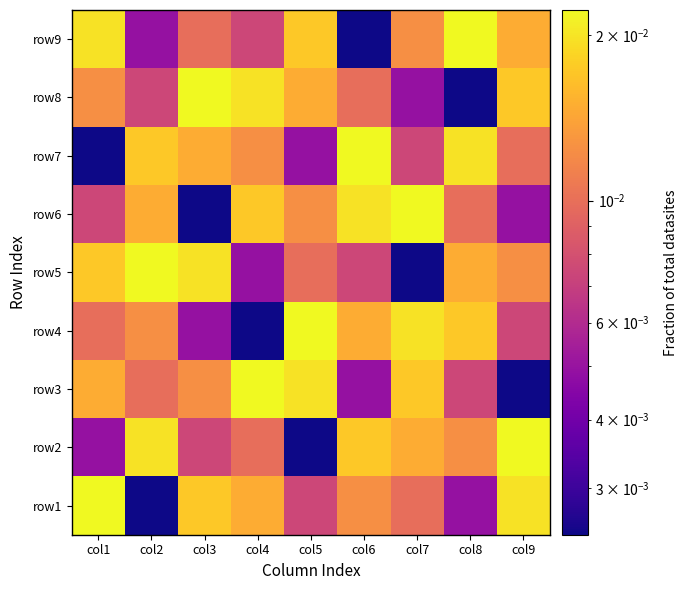

At which category is the sum across all series the highest?

col1